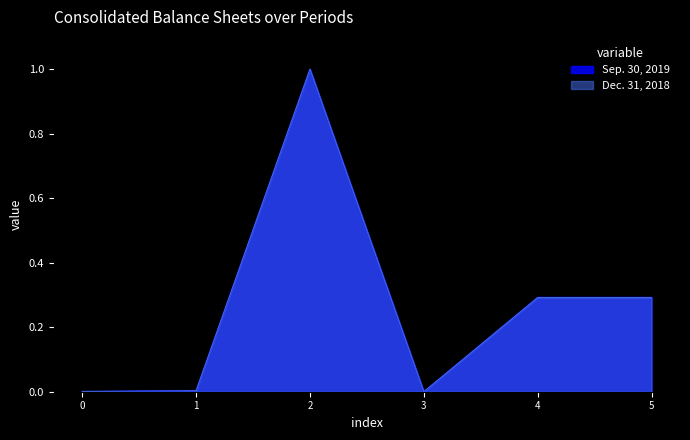

The Dec. 31, 2018 series shows 0.4 at 5. True or false?

False